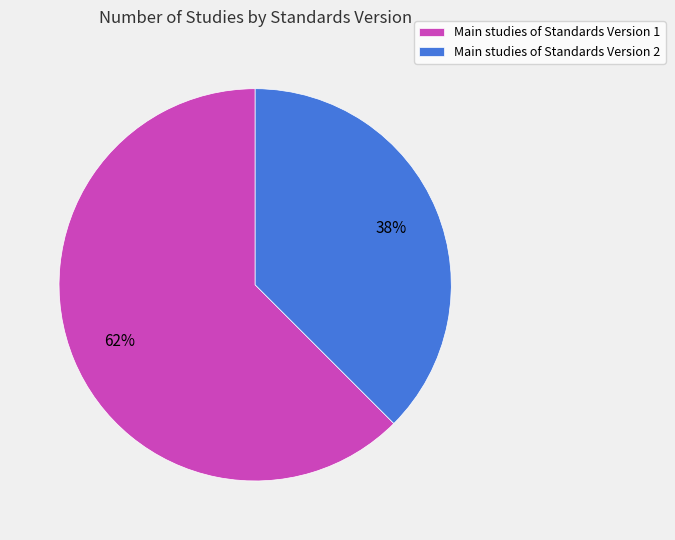

Combined, do Main studies of Standards Version 2 and Main studies of Standards Version 1 account for over 50%?

Yes